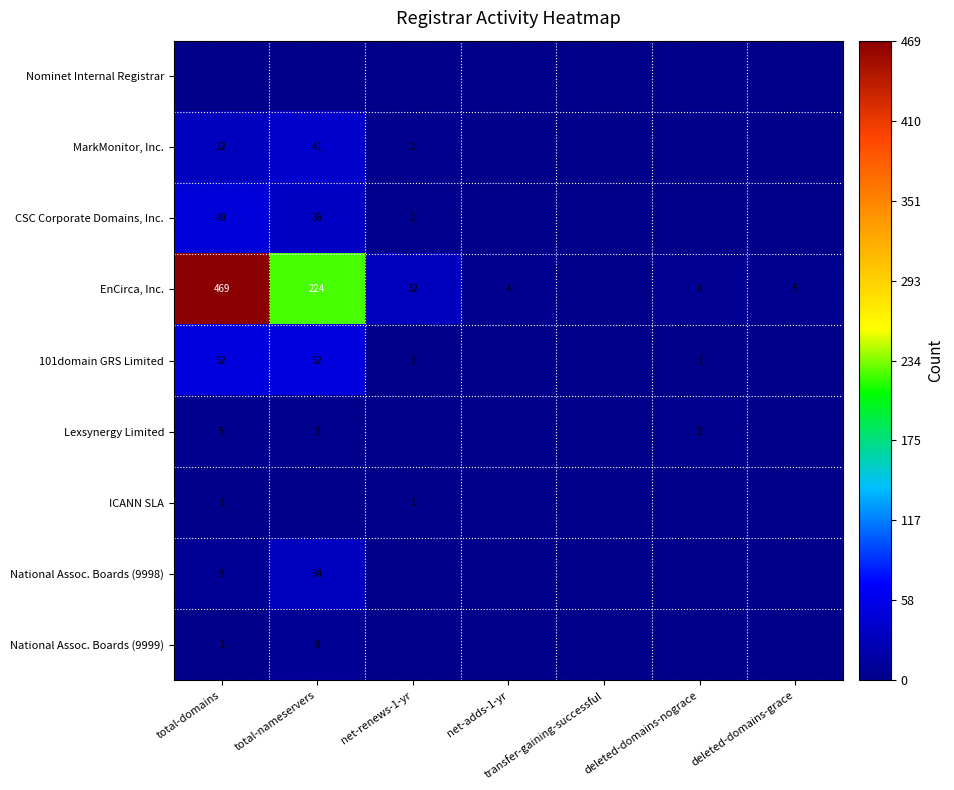

Is the value of MarkMonitor, Inc. at total-nameservers greater than the value of EnCirca, Inc. at total-nameservers?

No